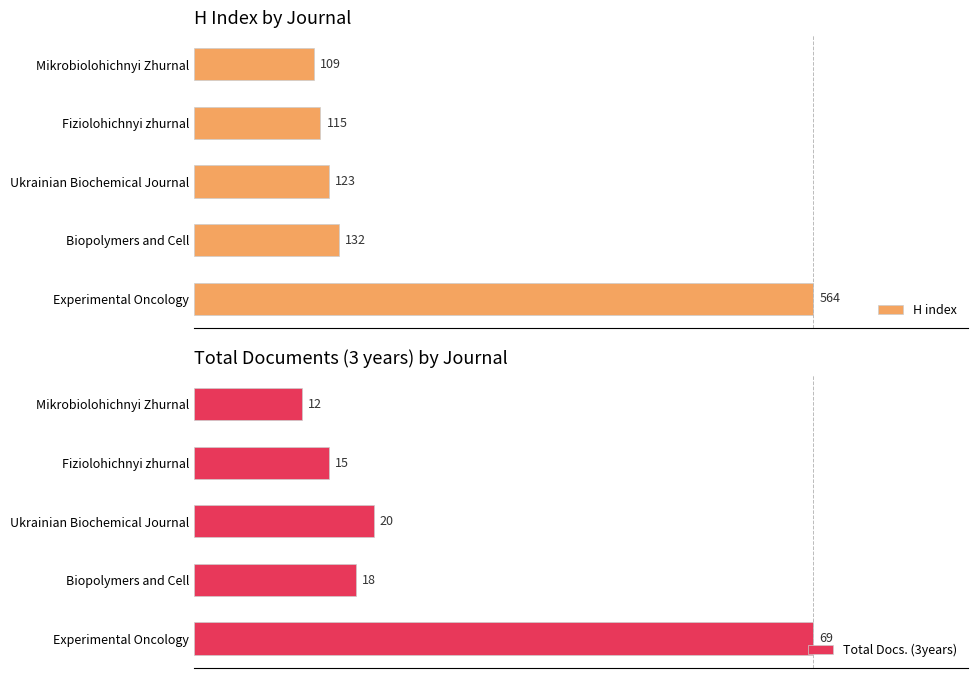

At which label is H index closest to 336?

Biopolymers and Cell